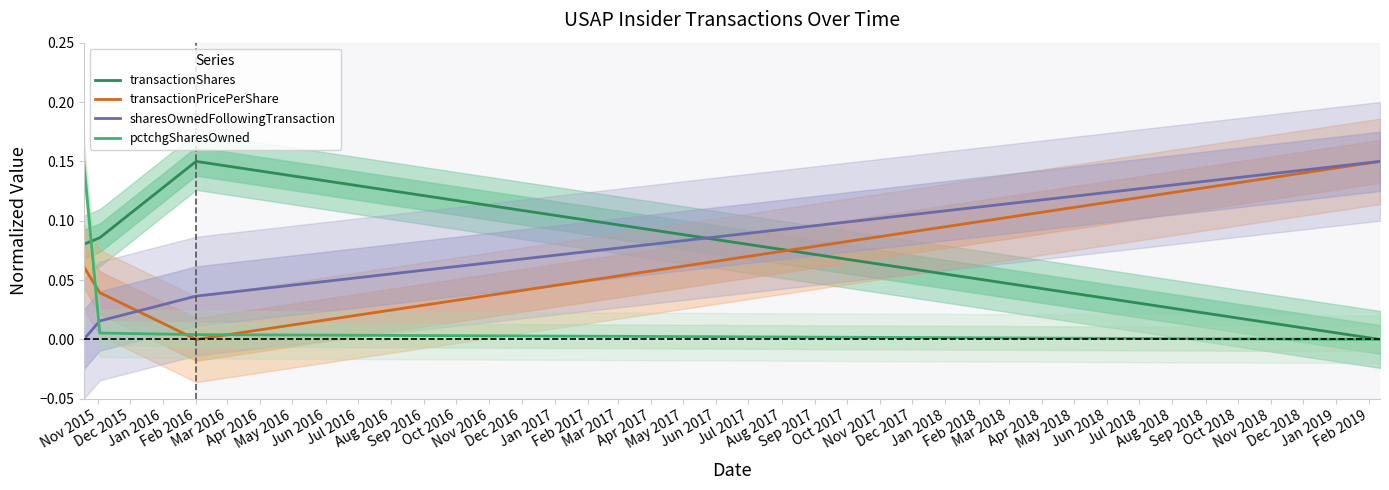

How many times do pctchgSharesOwned and sharesOwnedFollowingTransaction cross each other?

1